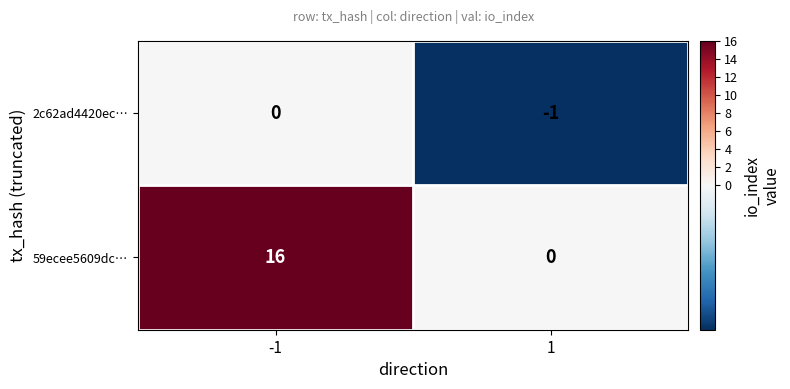

Is the value of 2c62ad4420ec… at 1 greater than the value of 59ecee5609dc… at -1?

No